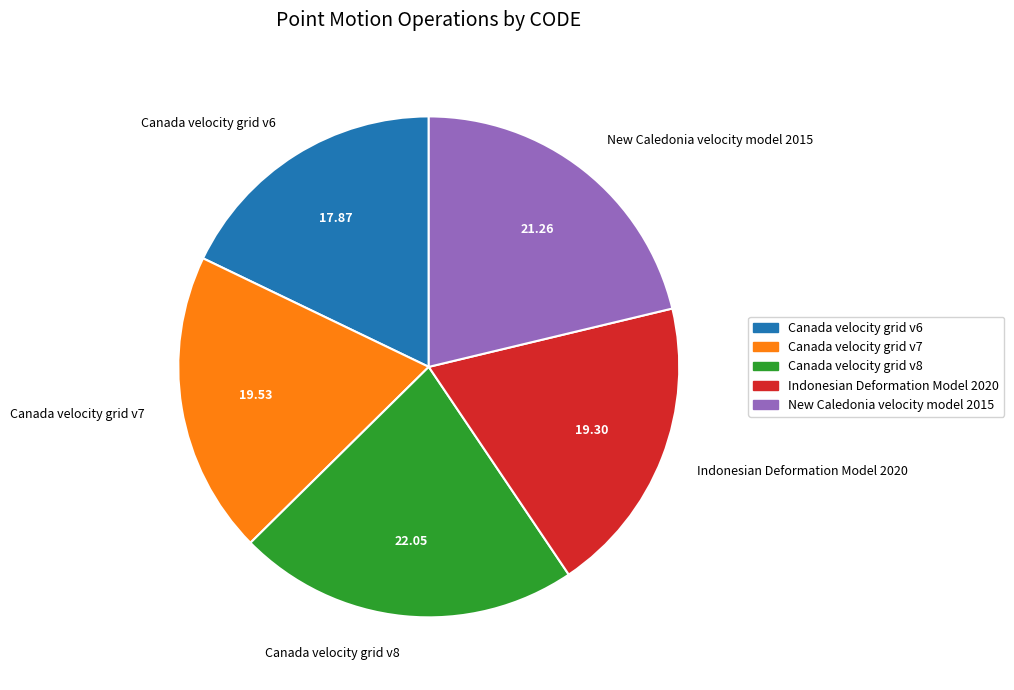

Combined, do Canada velocity grid v7 and Canada velocity grid v8 account for over 50%?

No